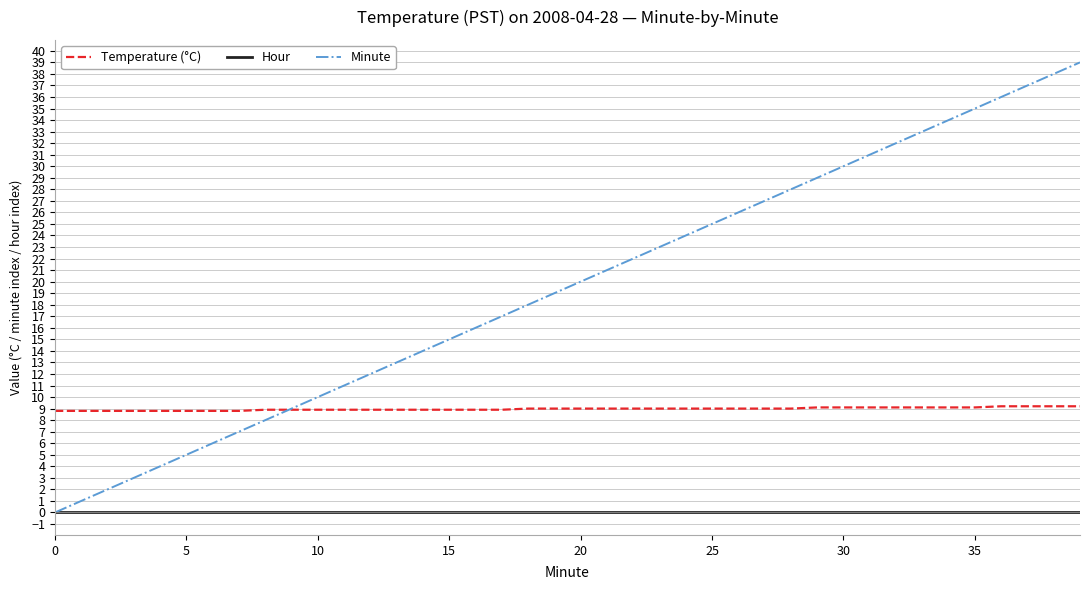

Rank the series by their maximum value, from highest to lowest.

Minute, Temperature (°C), Hour